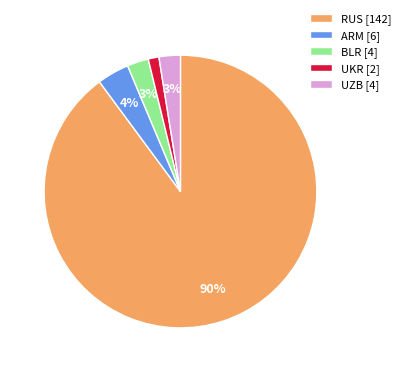

To the nearest percent, what is the average slice percentage?

20%